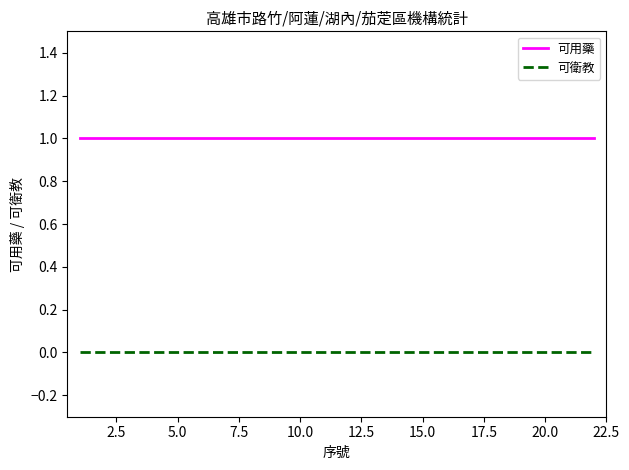

True or false: 可衛教 and 可用藥 cross at least once.

False